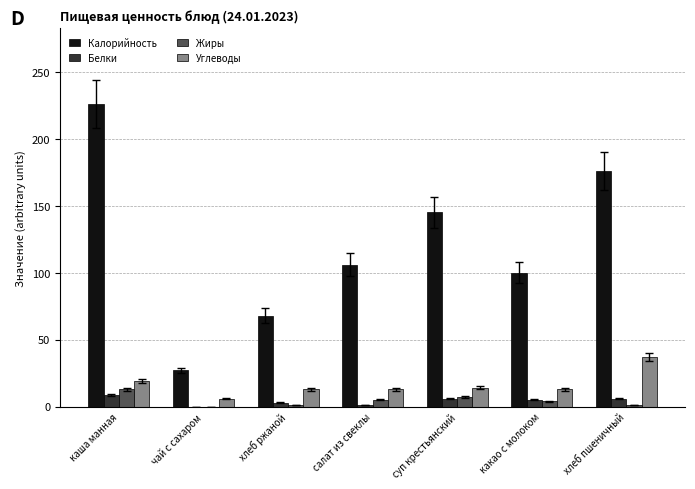

Between салат из свеклы and хлеб пшеничный, which series saw the biggest shift?

Калорийность